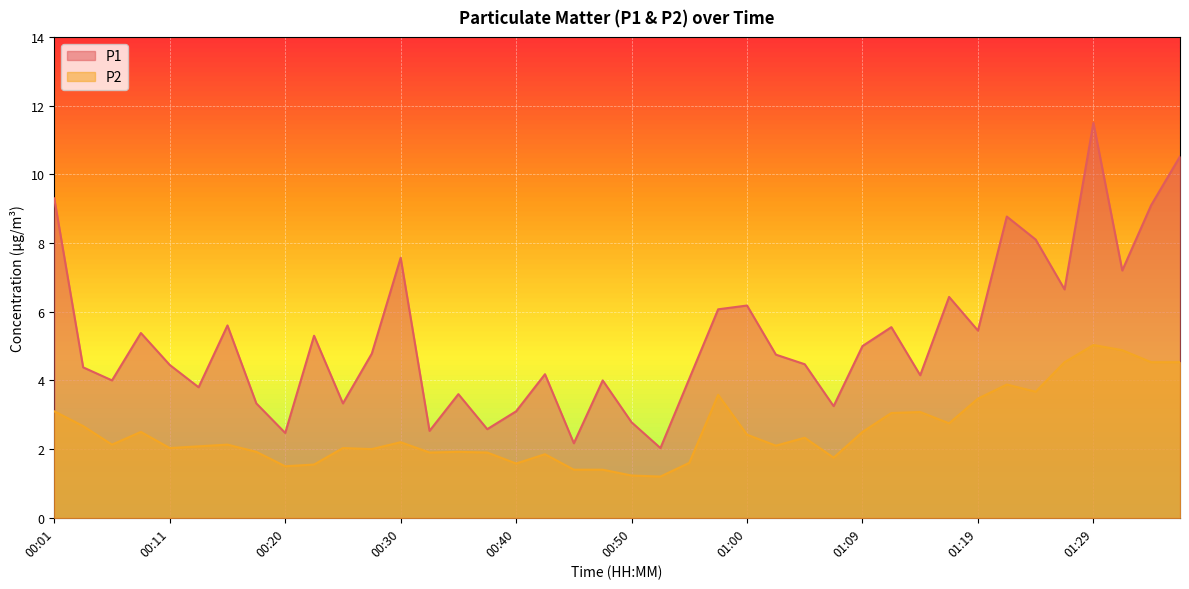

The value of P1 at 01:02 is 8.5. True or false?

False